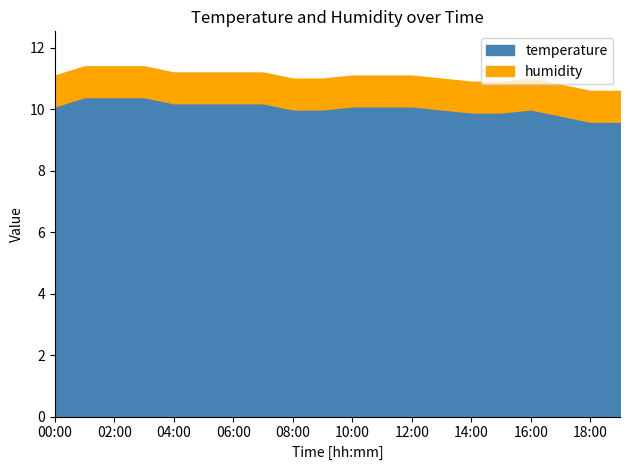

How many data points in temperature are above 10?

11